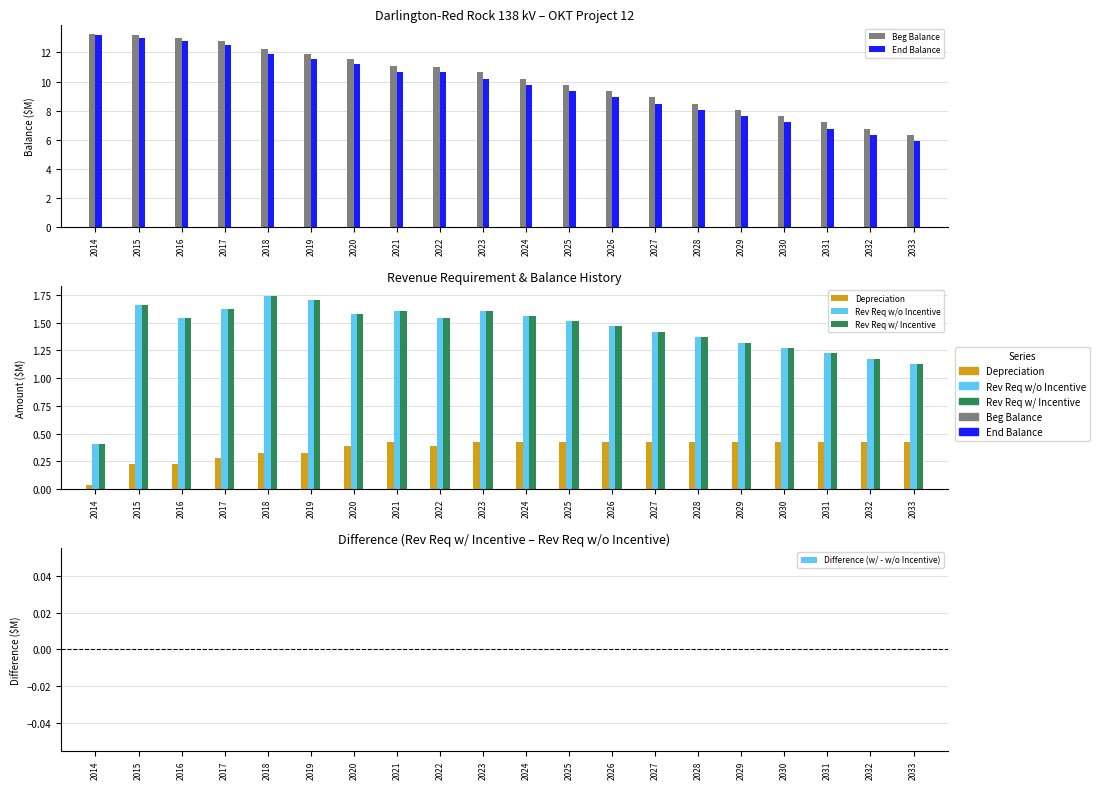

True or false: End Balance has a value of 3.7 at 2027.

False